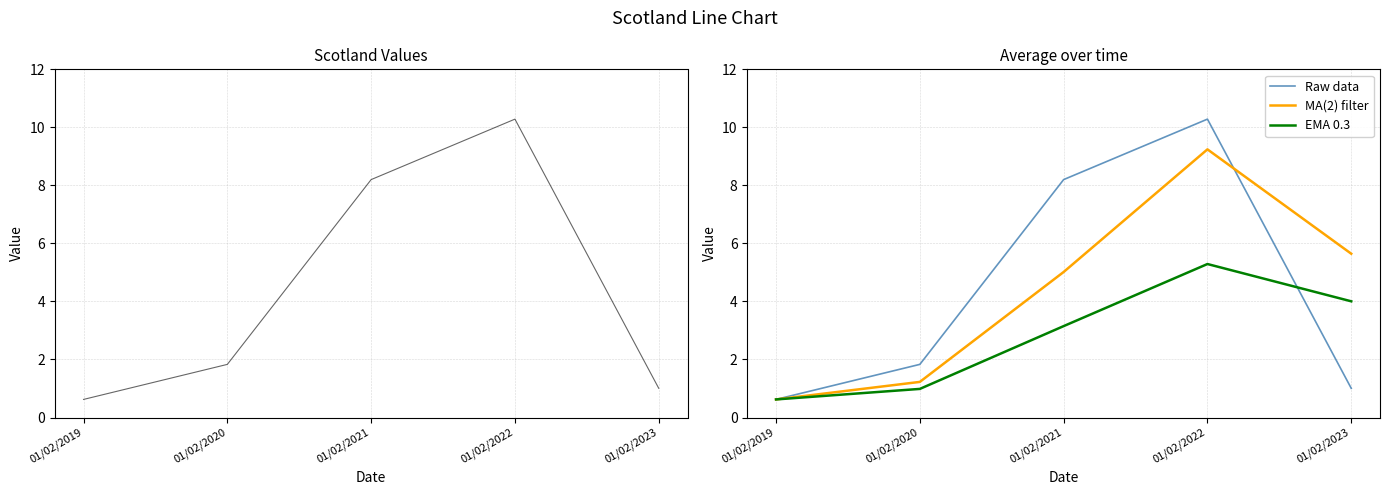

What is the total value across all series at 01/02/2020?

5.9